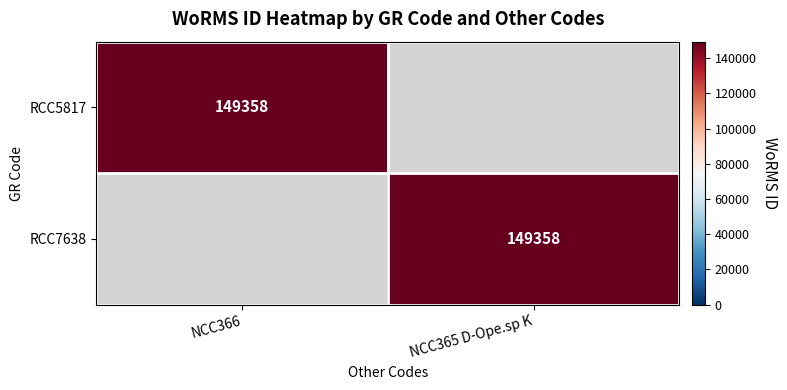

At which category is the sum across all series the highest?

NCC366